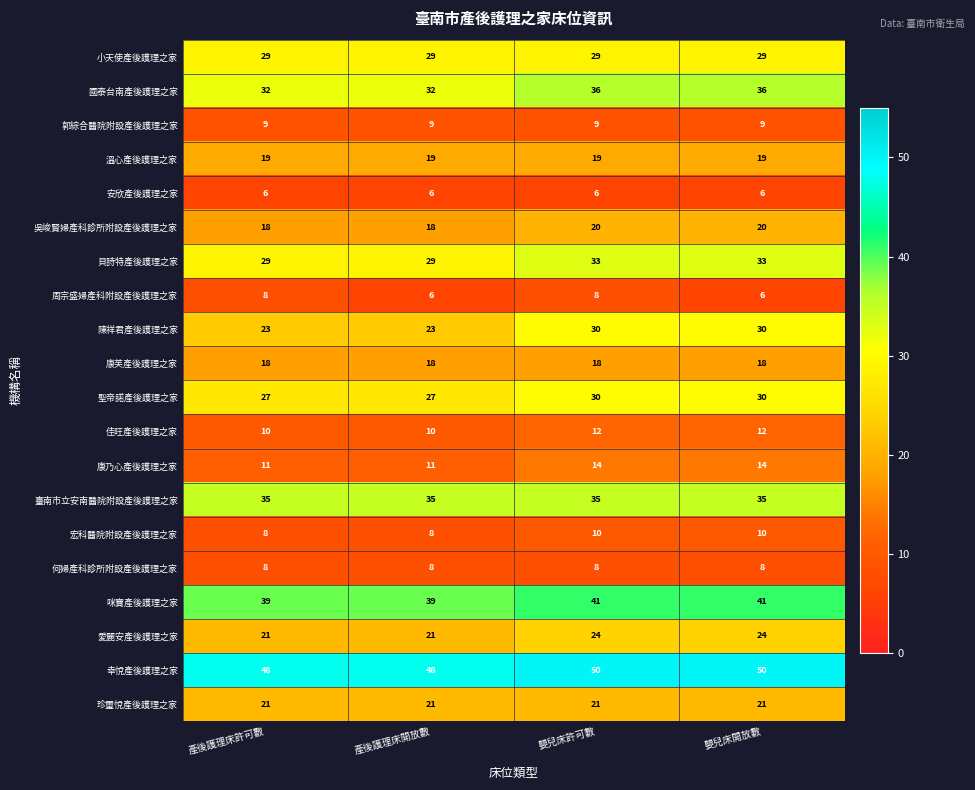

The value of 國泰台南產後護理之家 at 產後護理床許可數 is 14. True or false?

False